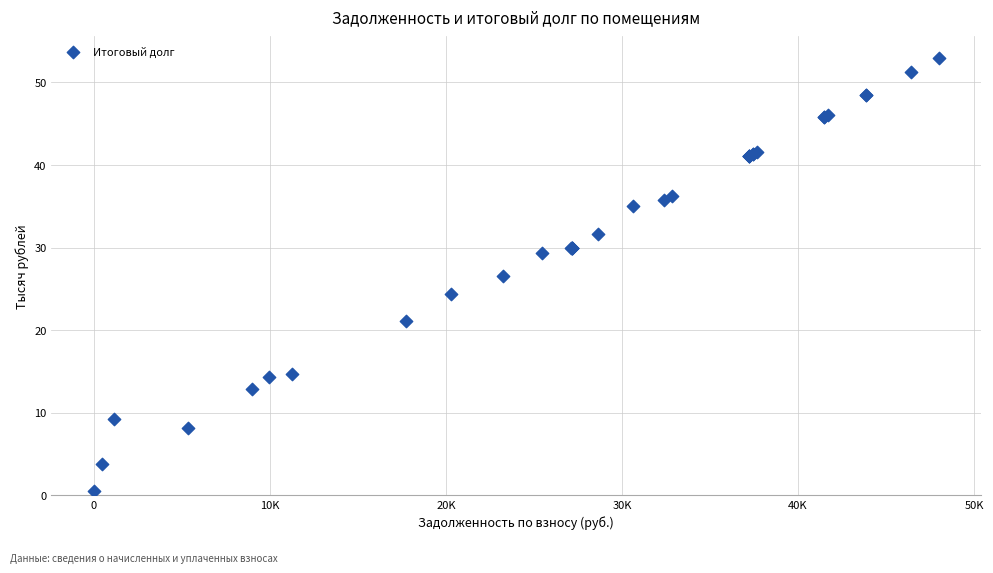

What Y value in the scatter plot is closest to 26?

26.6